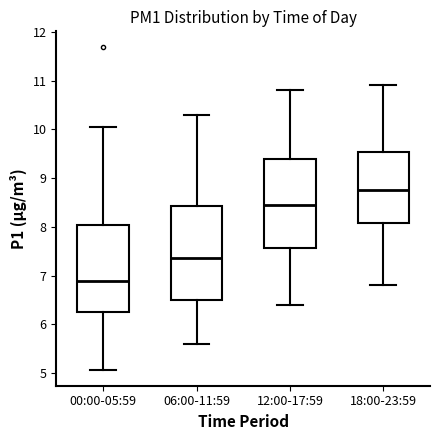

Reading left to right, transcribe this box plot: for each box, give where its median line is, the range the box spans, and where its two whiskers end, as read against the y-axis. The values are not printed on the chart, so give them approximately, as read against the axis.

00:00-05:59: median 6.9, box 6.3 to 8.0, whiskers 5.1 to 10.1
06:00-11:59: median 7.4, box 6.5 to 8.4, whiskers 5.6 to 10.3
12:00-17:59: median 8.5, box 7.6 to 9.4, whiskers 6.4 to 10.8
18:00-23:59: median 8.8, box 8.1 to 9.5, whiskers 6.8 to 10.9